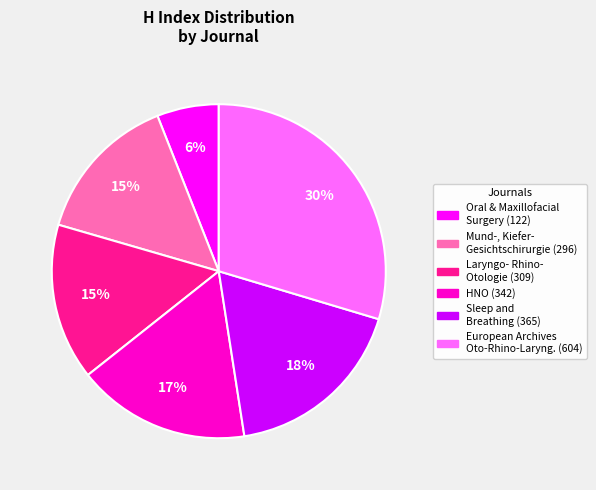

To the nearest percent, what is the average slice percentage?

17%